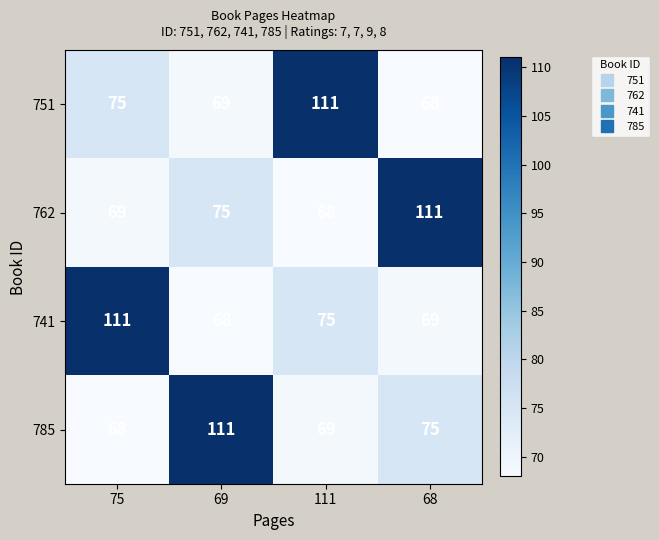

Rank the series at 111 from lowest to highest value.

762, 785, 741, 751